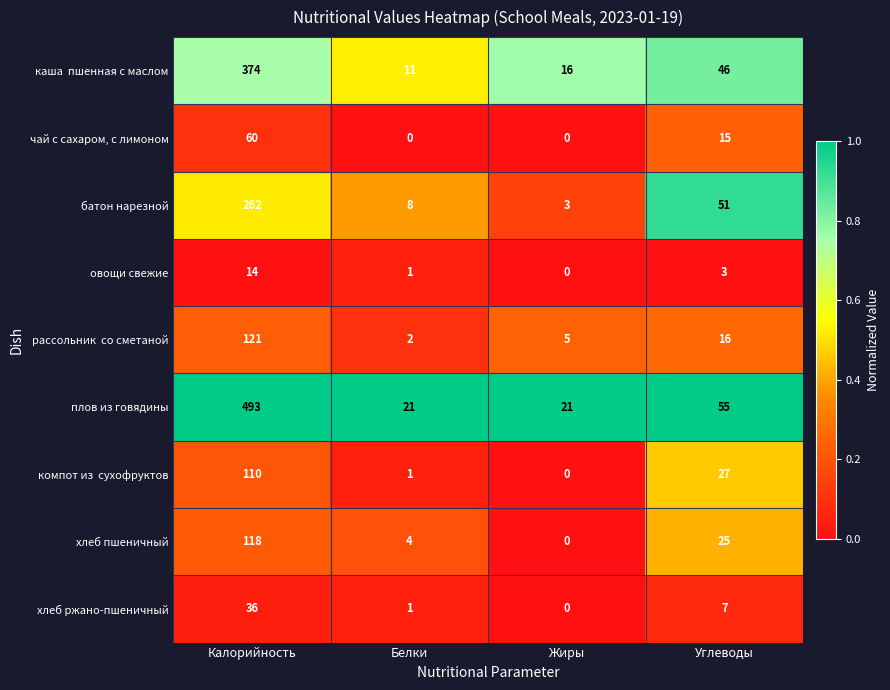

Which series has the largest total across all categories?

плов из говядины